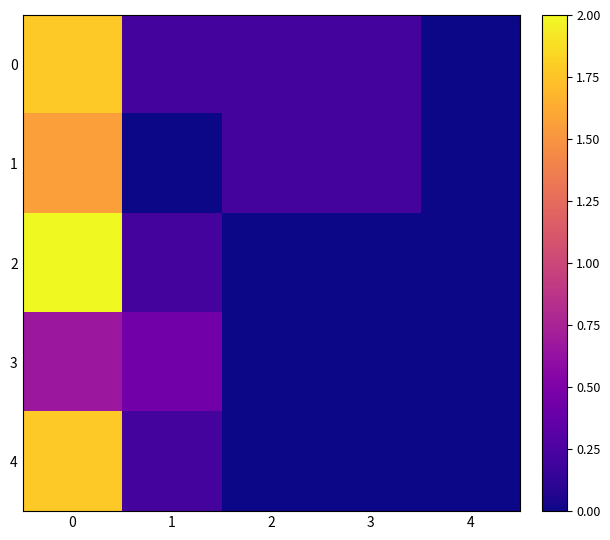

How many series are shown in this chart?

5